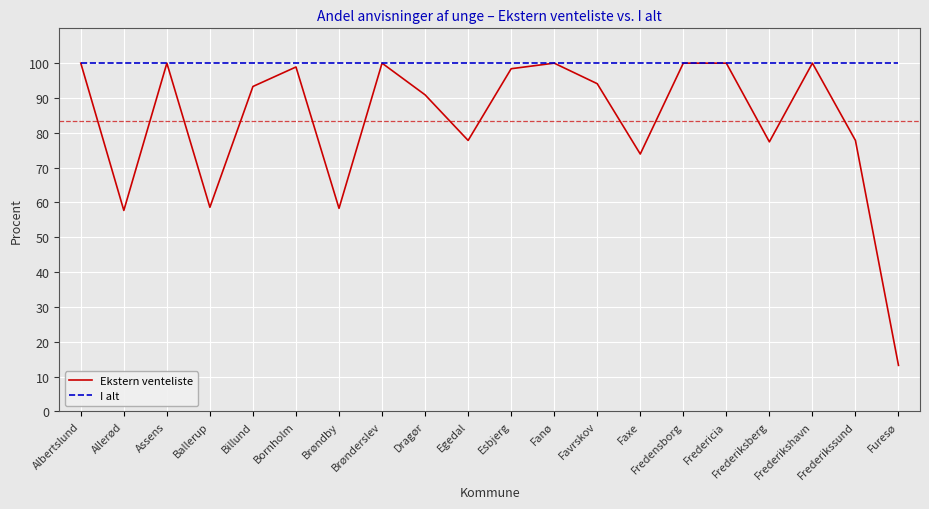

What is the average value of the I alt series?

100.0